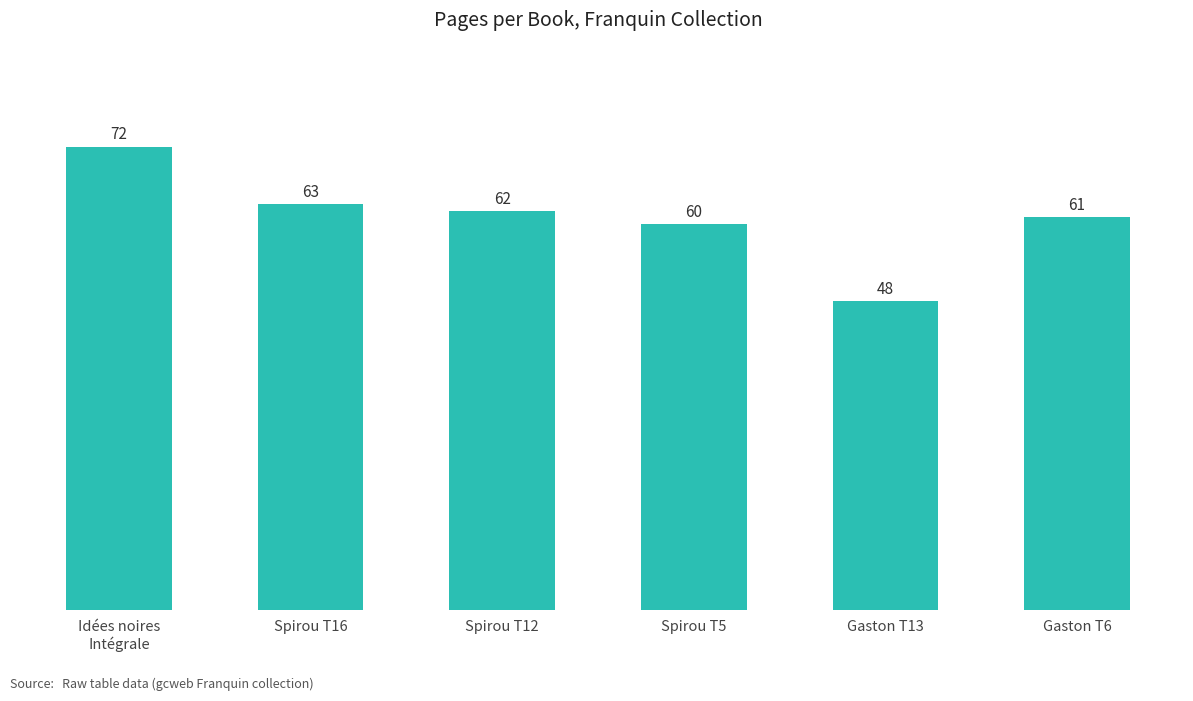

Approximately how many times larger is the value at Spirou T12 compared to Spirou T5?

1.0